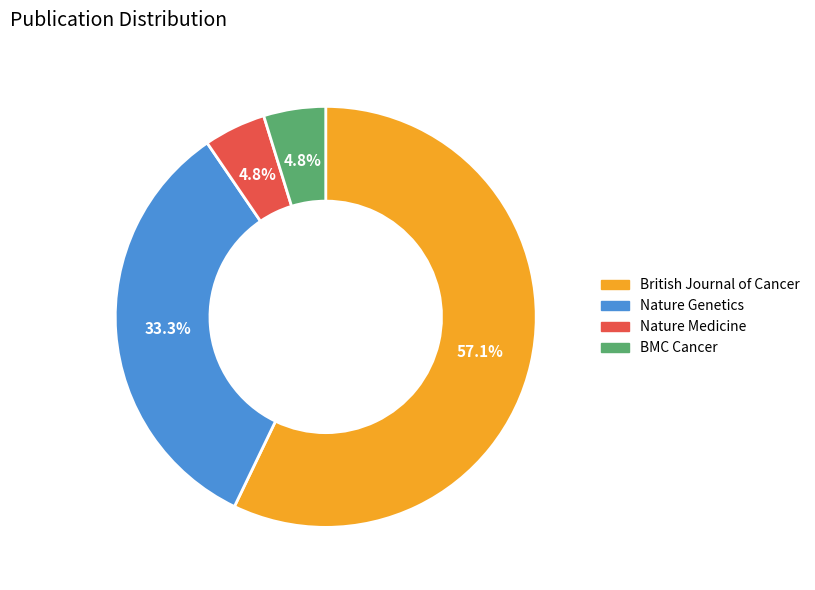

Is it true that Nature Genetics is 33% of the pie?

True